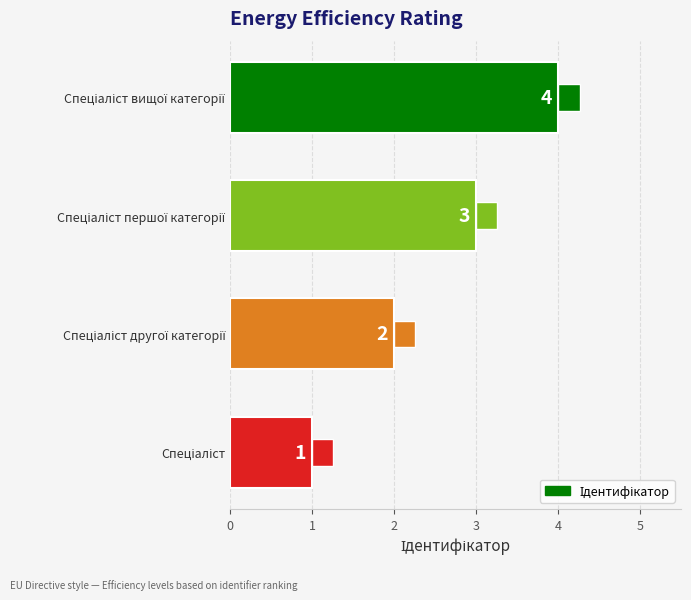

Count the values in the range 2 to 4.

3